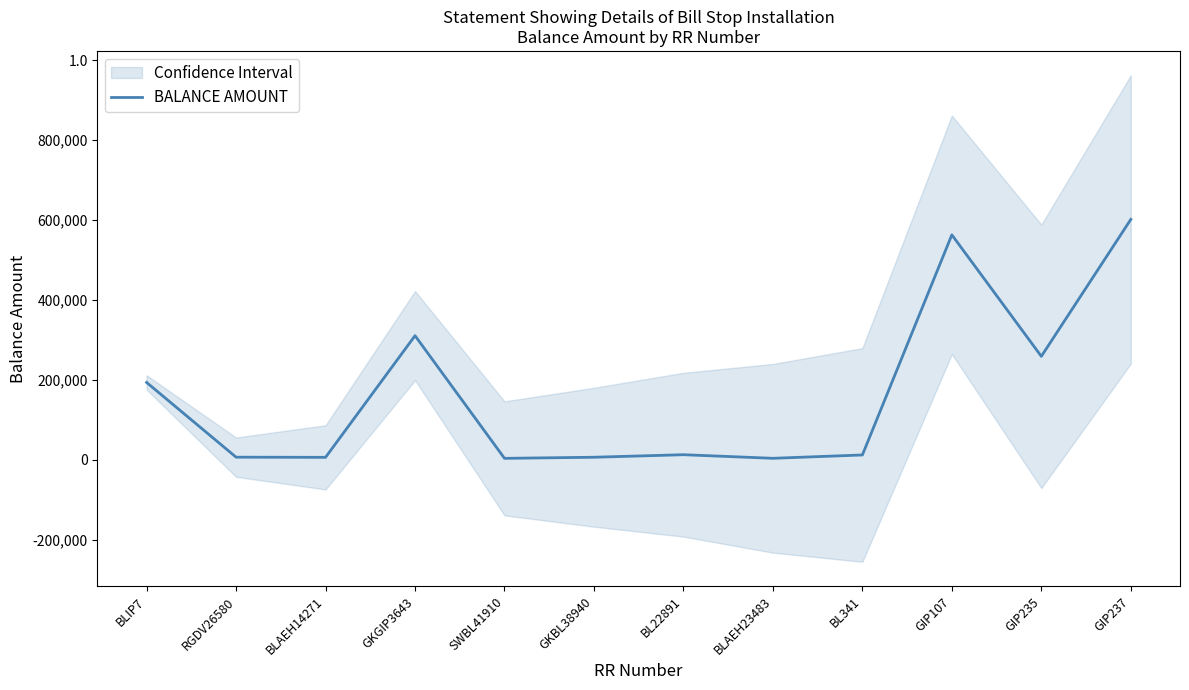

Reading left to right, what are all the values shown in this chart?

BLIP7=193352	RGDV26580=6366	BLAEH14271=5983	GKGIP3643=310400	SWBL41910=3449	GKBL38940=6196	BL22891=12567	BLAEH23483=3557	BL341=11900	GIP107=562693	GIP235=258712	GIP237=601245